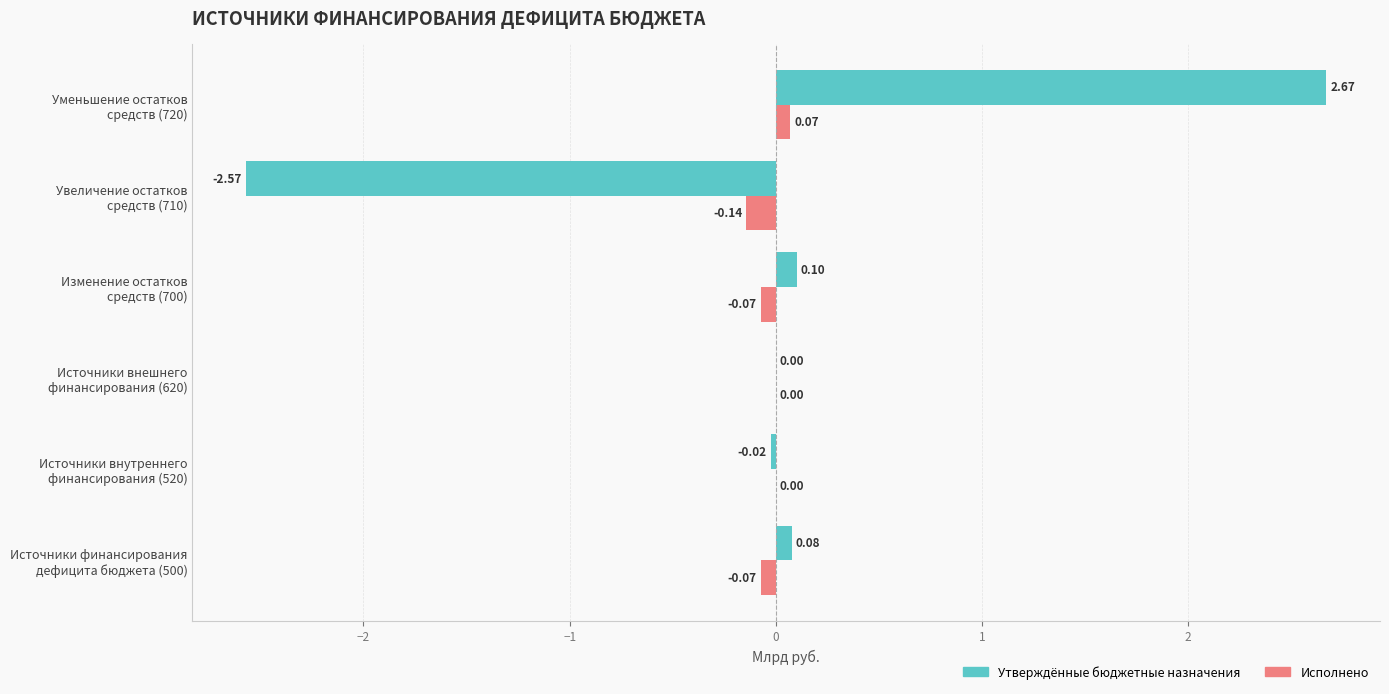

How many Исполнено values are between 0 and 1?

3